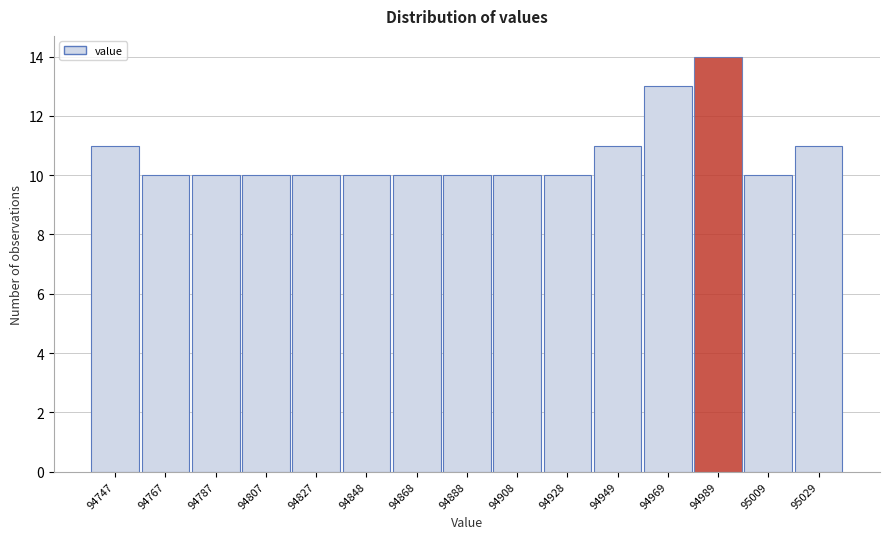

Reading left to right, extract all data points from this chart.

11	10	10	10	10	10	10	10	10	10	11	13	14	10	11